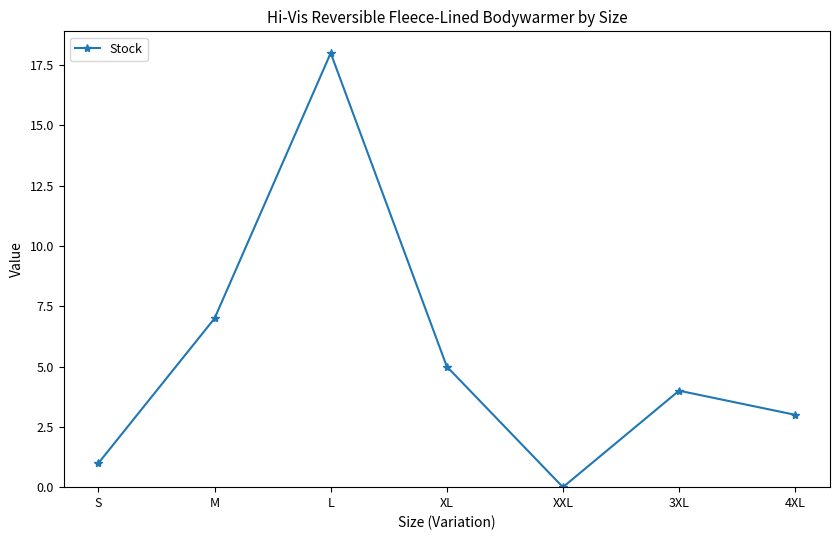

Where is the first local minimum?

XXL